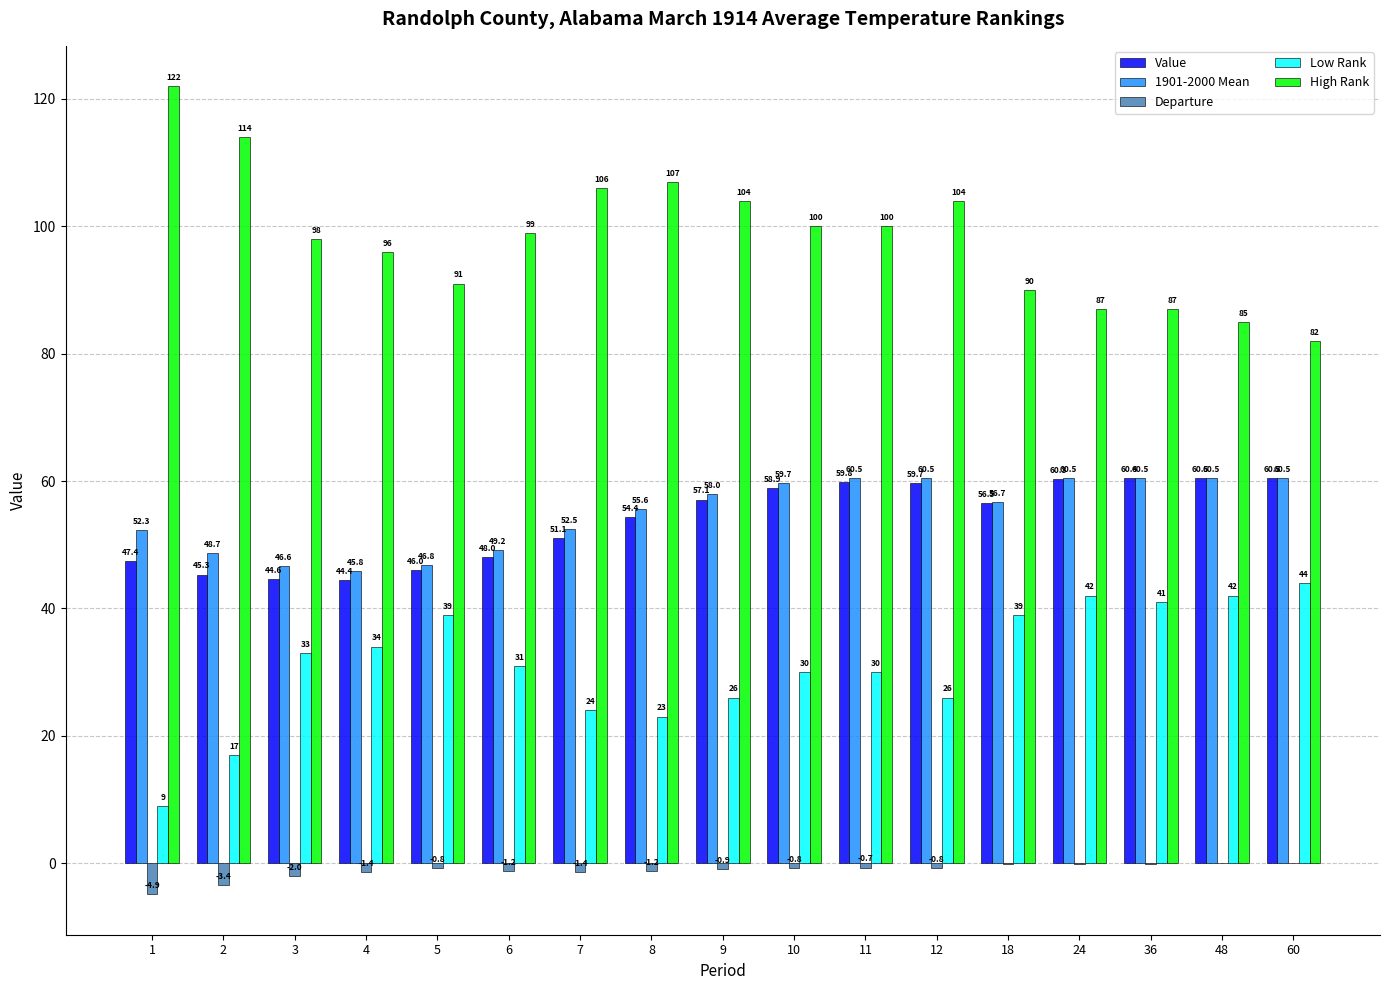

Which series has the largest total across all categories?

High Rank